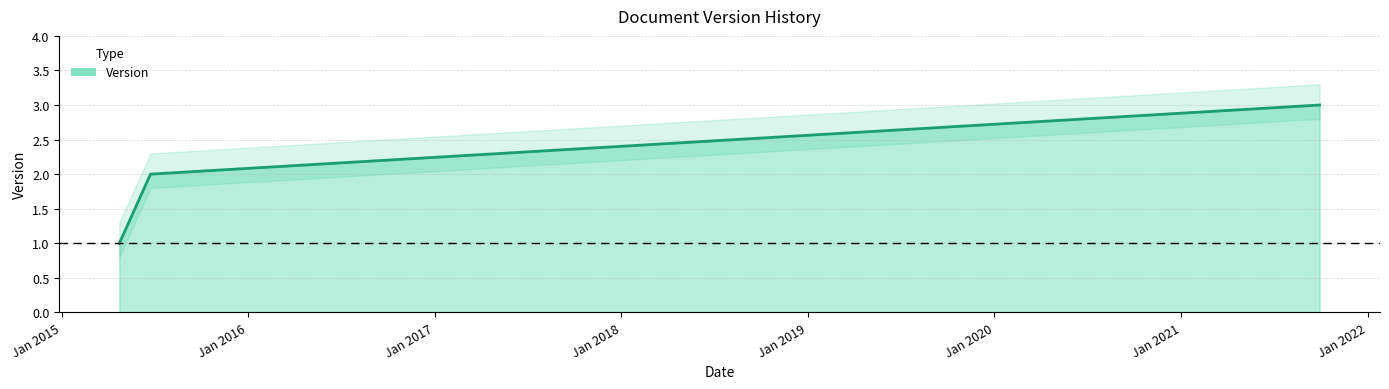

Which category has the lowest value across all series?

24.04.2015